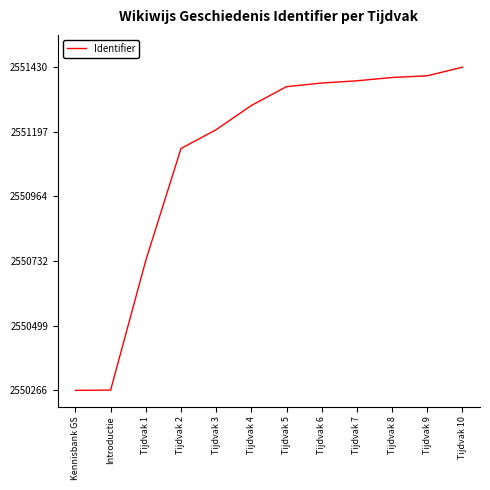

The value at Tijdvak 3 is 2551205. True or false?

True